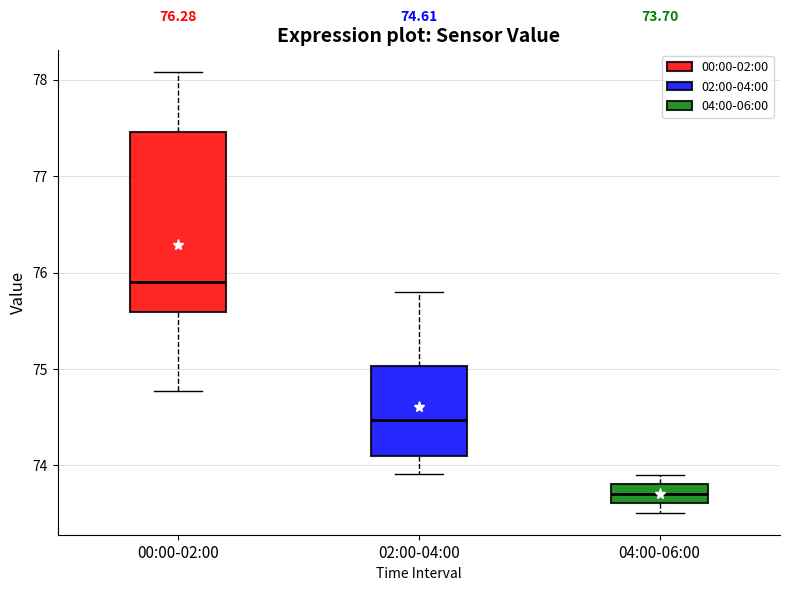

Which box's median line is the lowest?

04:00-06:00